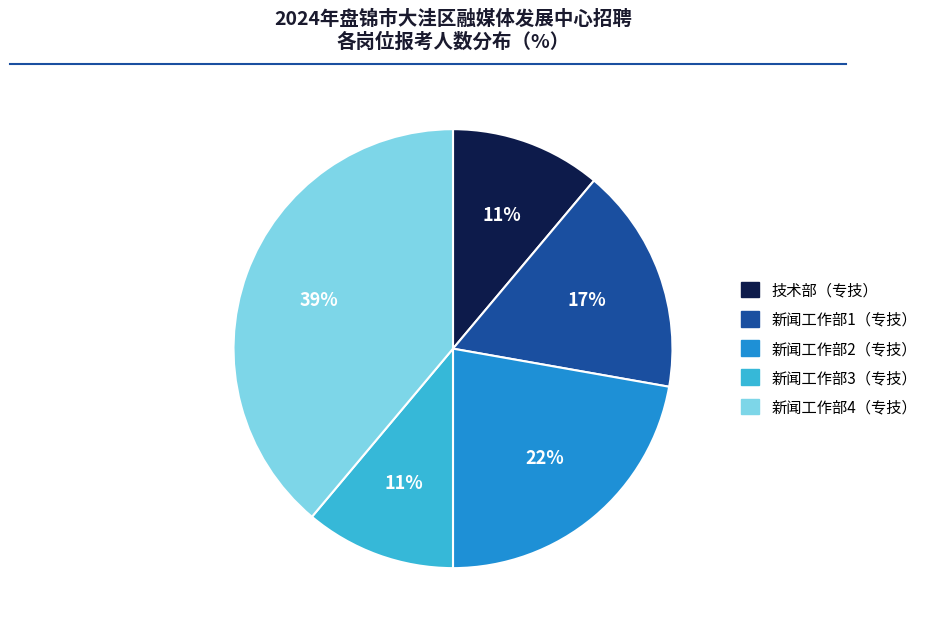

To the nearest percent, what portion does 新闻工作部2（专技） represent?

22%